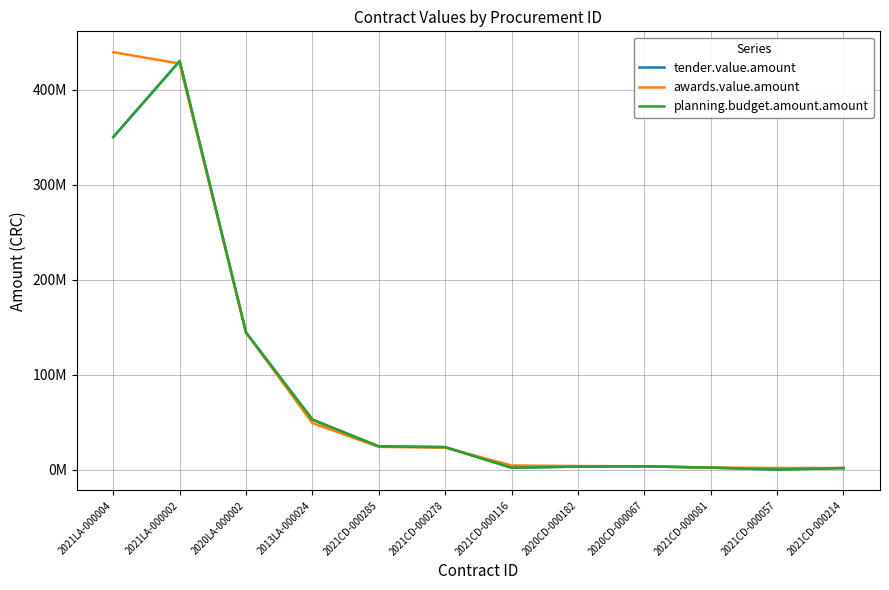

What is the difference between the awards.value.amount values at 2020CD-000182 and 2021LA-000002?

423568208.2